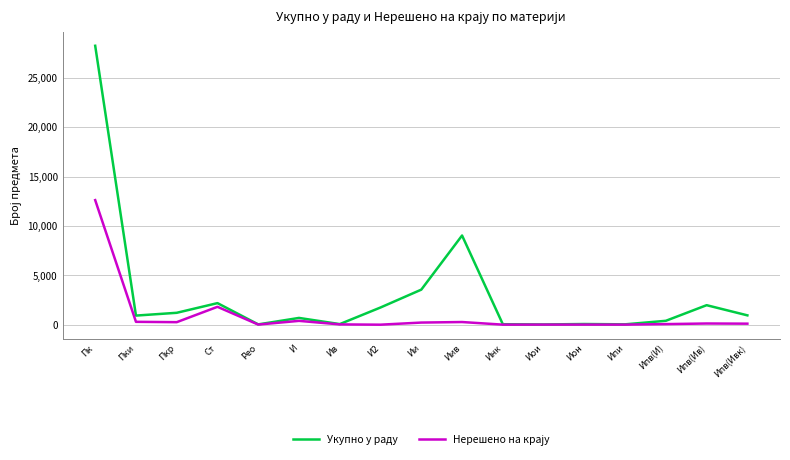

The value of Укупно у раду at И is 684. True or false?

True